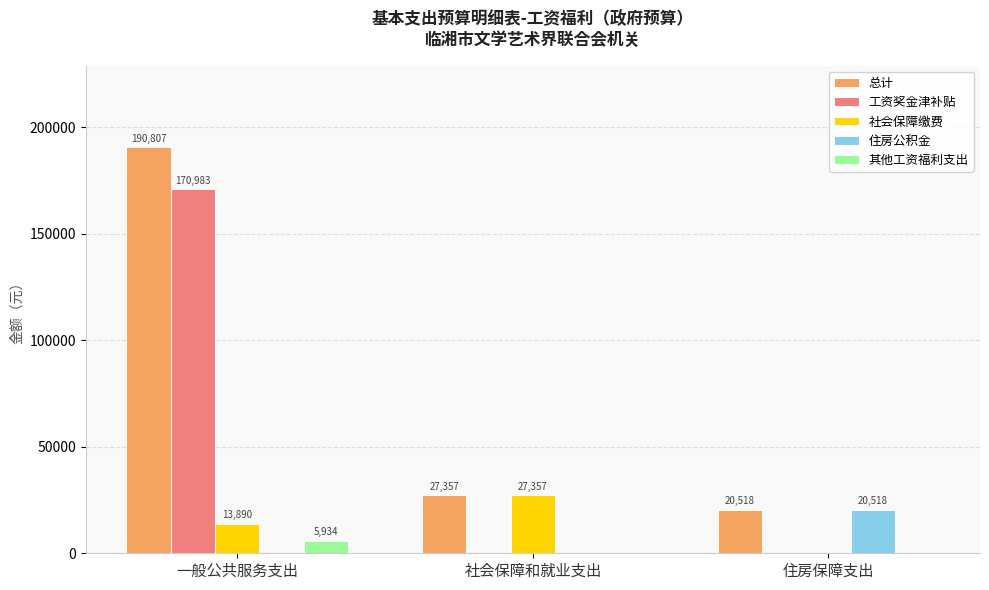

What is the average value of the 住房公积金 series?

6839.3